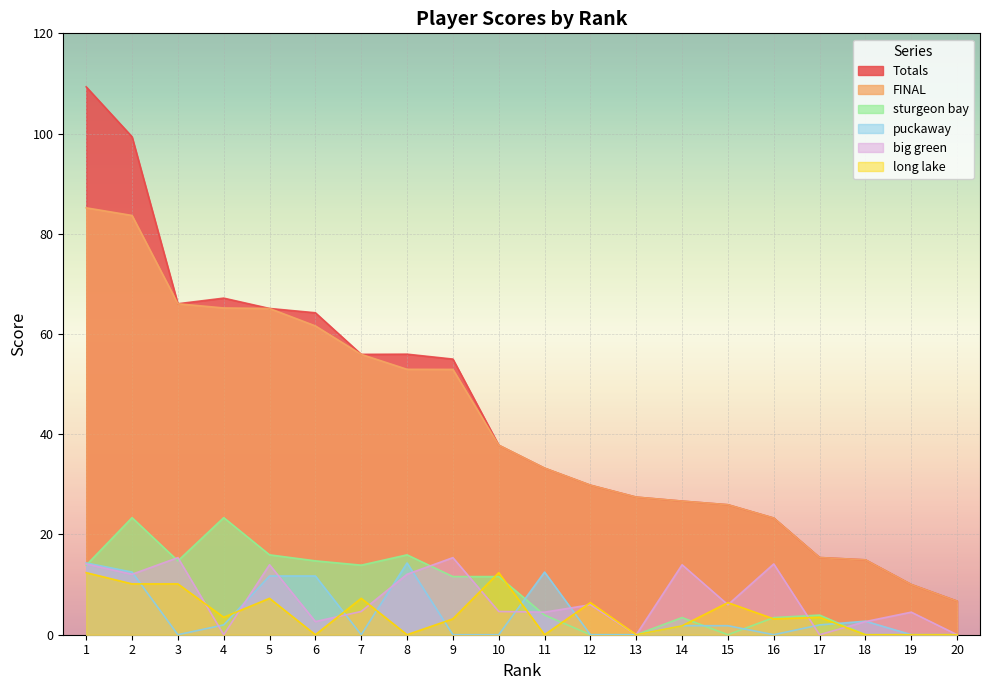

Reading left to right, transcribe all the data shown in this chart.

Totals: 109.3	99.4	66.0	67.2	65.1	64.2	55.9	56.0	55.0	37.8	33.2	29.8	27.5	26.7	25.9	23.3	15.4	14.9	10.0	6.7
FINAL: 85.2	83.7	66.0	65.2	65.1	61.6	55.9	53.0	52.9	37.8	33.2	29.8	27.5	26.7	25.9	23.3	15.4	14.9	10.0	6.7
sturgeon bay: 13.9	23.4	14.7	23.4	15.9	14.7	13.9	15.9	11.6	11.6	3.9	0.0	0.0	3.4	0.0	3.4	3.9	0.0	0.0	0.0
puckaway: 14.3	12.5	0.0	2.0	11.7	11.7	0.0	14.3	0.0	0.0	12.5	0.0	0.0	1.8	1.8	0.0	2.0	2.7	0.0	0.0
big green: 14.1	12.1	15.4	0.0	14.0	2.6	4.6	12.1	15.4	4.6	4.5	6.0	0.0	14.0	6.0	14.1	0.0	2.6	4.5	0.0
long lake: 12.4	10.1	10.1	3.5	7.3	0.0	7.3	0.0	3.2	12.4	0.0	6.4	0.0	1.8	6.4	3.2	3.5	0.0	0.0	0.0